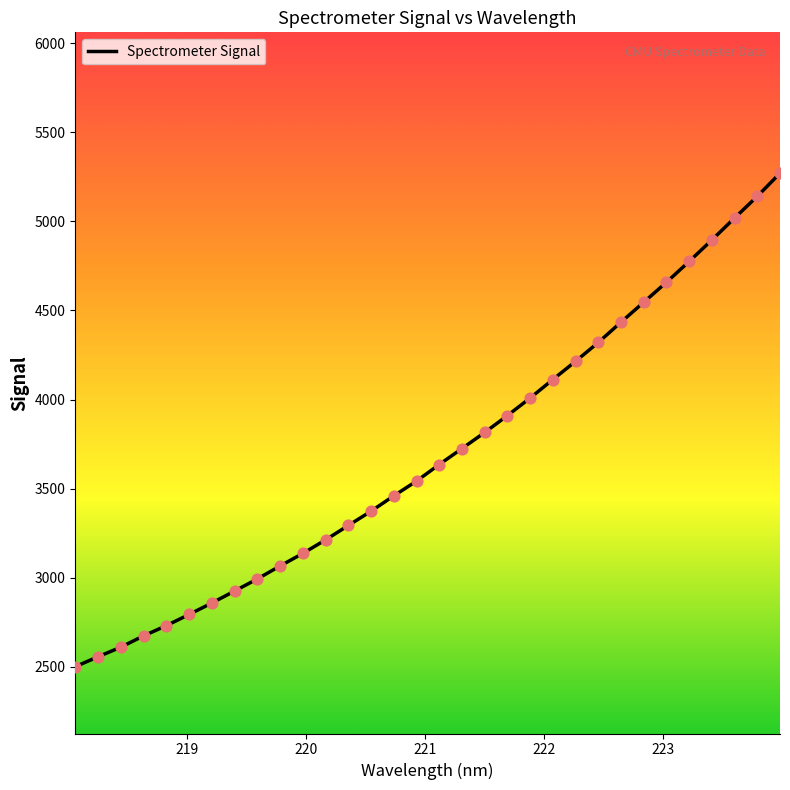

What is the maximum value shown in the chart?

5270.1